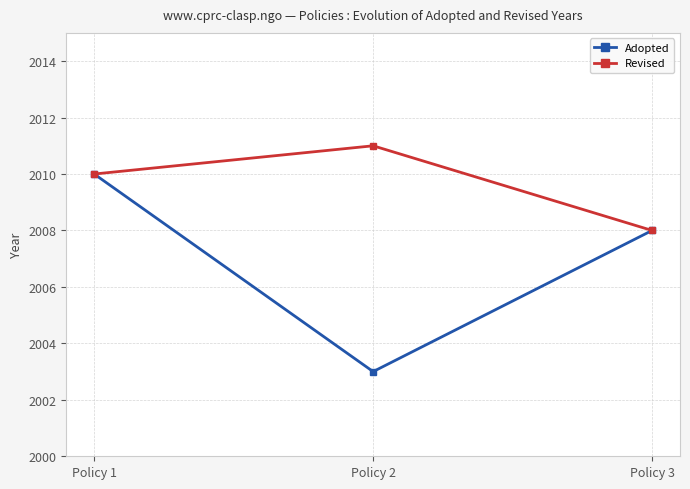

Between Policy 1 and Policy 2, which series saw the biggest shift?

Adopted